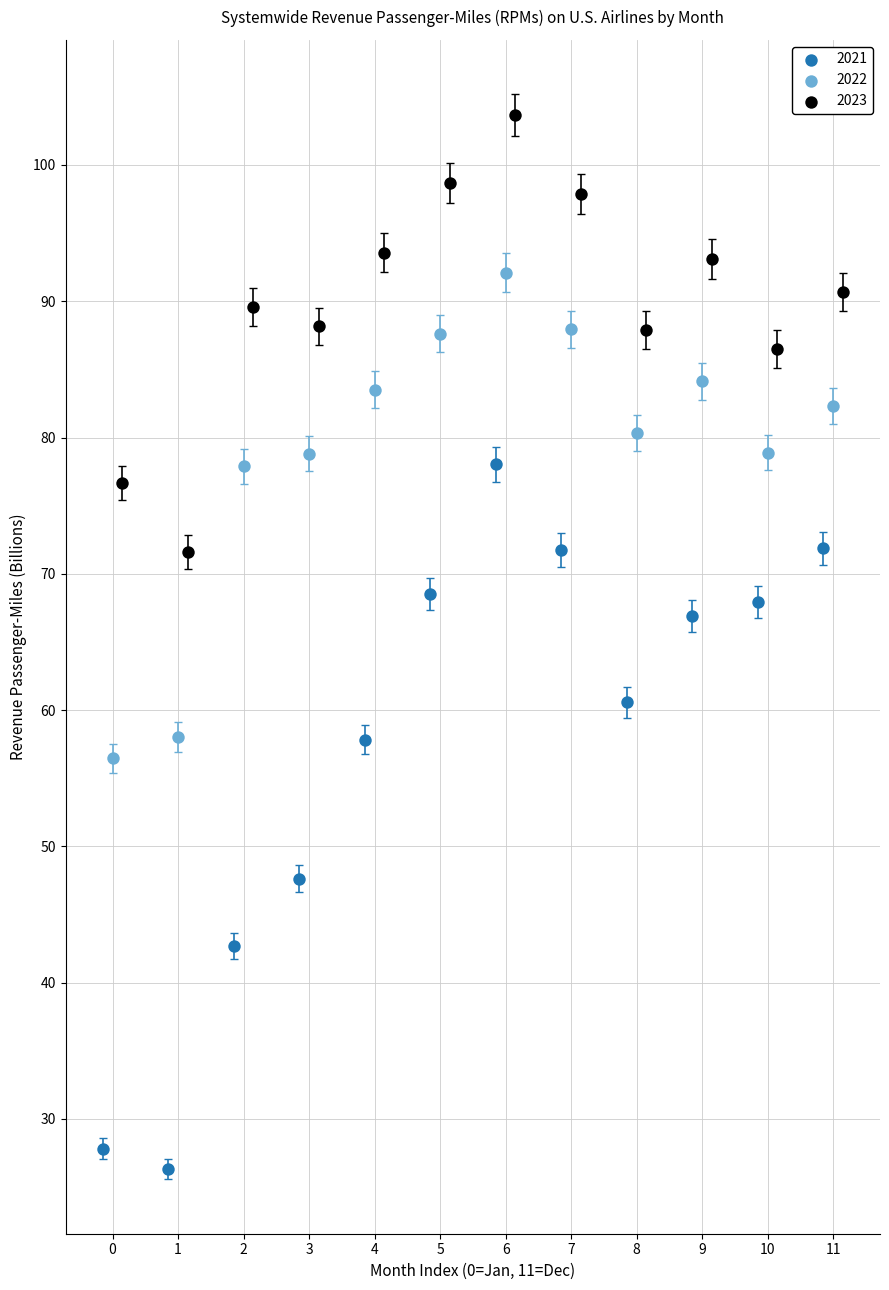

Which series reaches the minimum Y coordinate?

2021